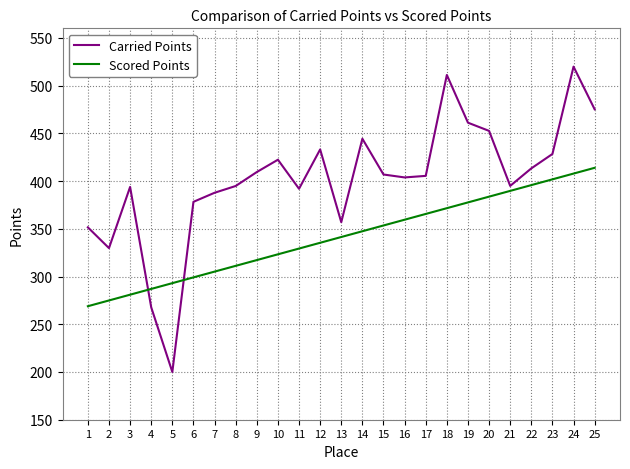

The Scored Points series shows 365.6 at 17. True or false?

True